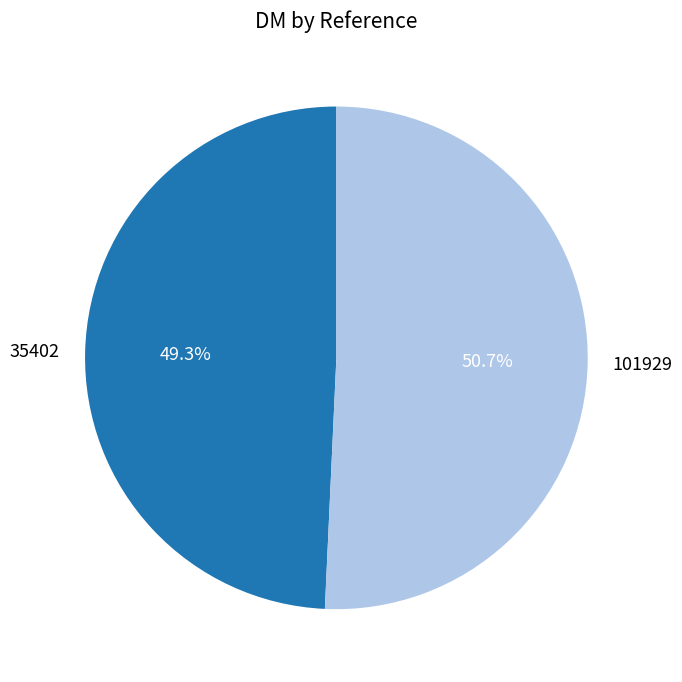

What is the smallest slice in the pie chart?

35402